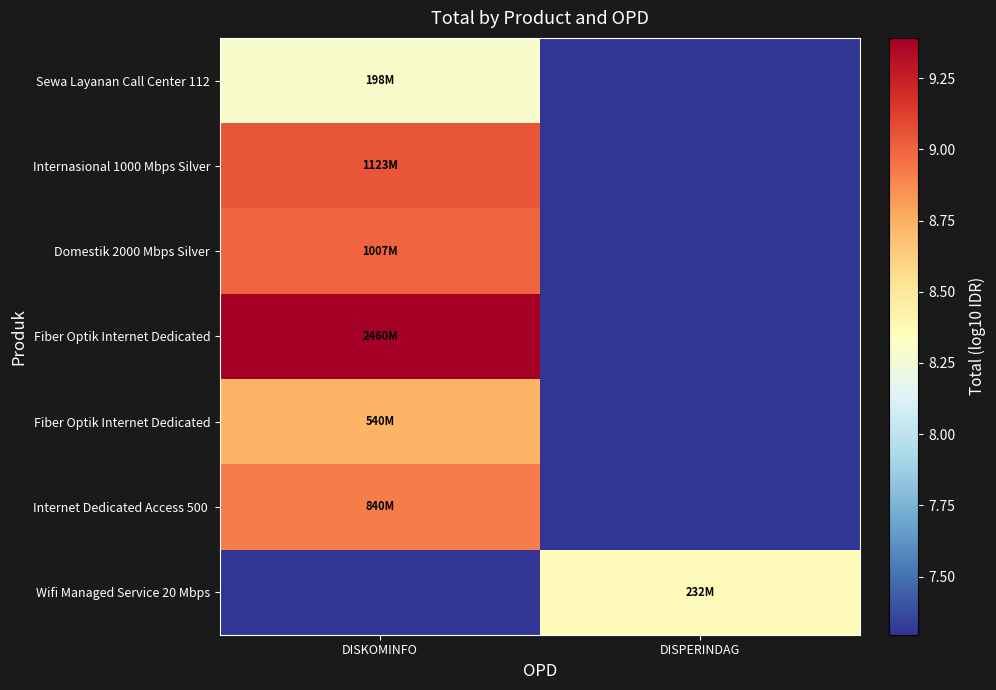

Which category has the lowest value across all series?

DISPERINDAG